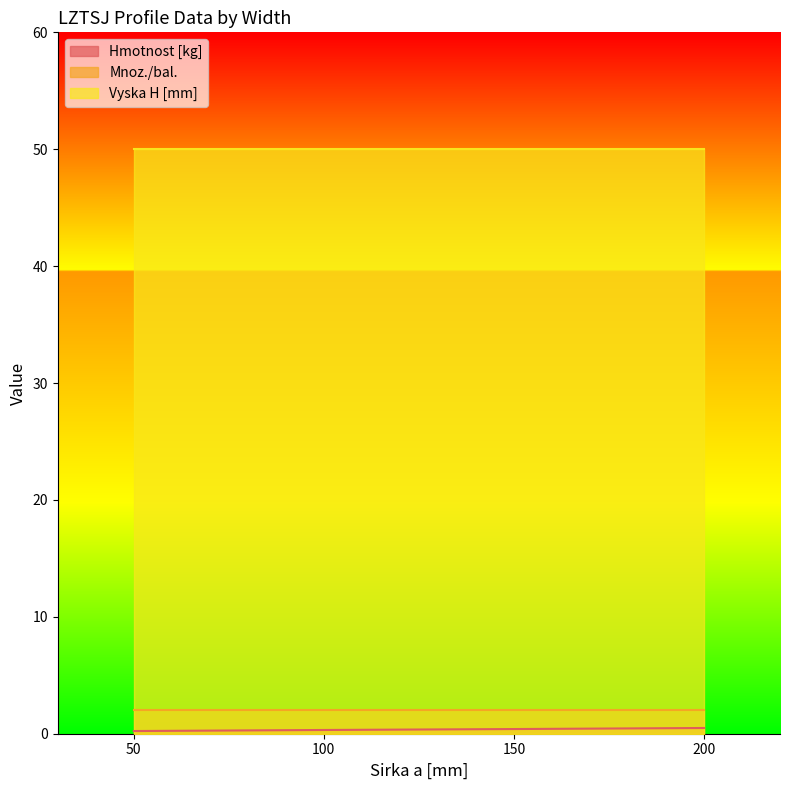

At how many categories does at least one series exceed 43?

4